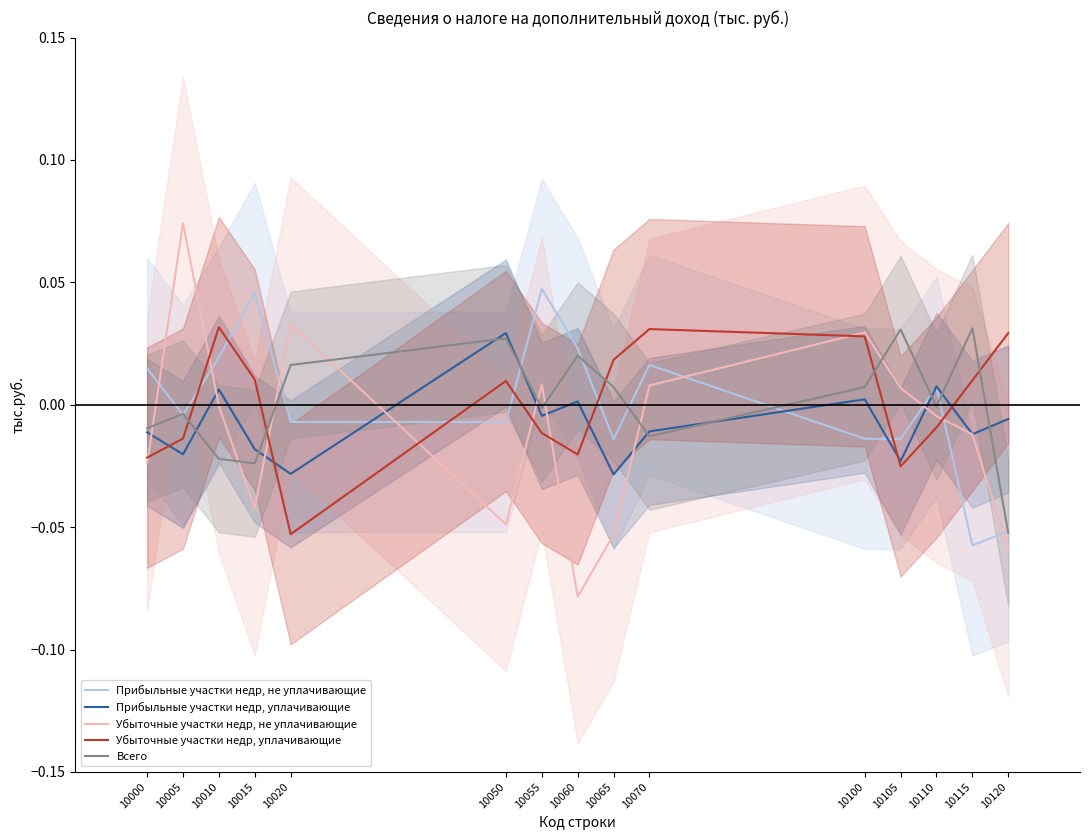

What is the sum of all Убыточные участки недр, не уплачивающие values?

-0.2